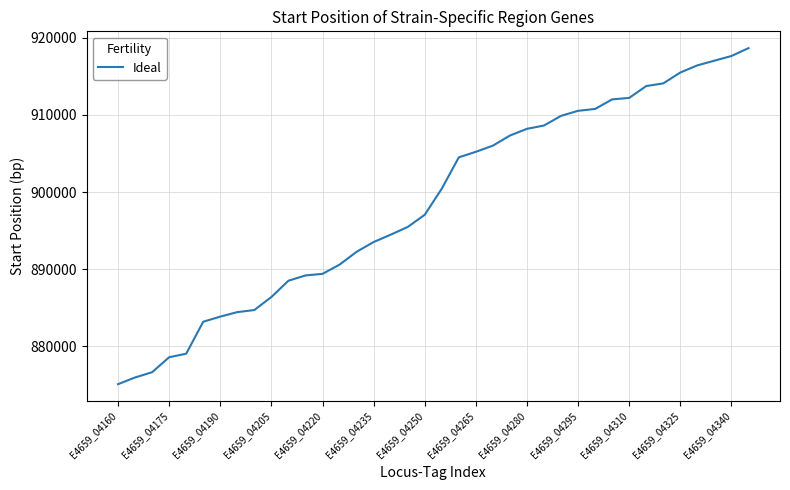

What is the minimum value shown in the chart?

875109